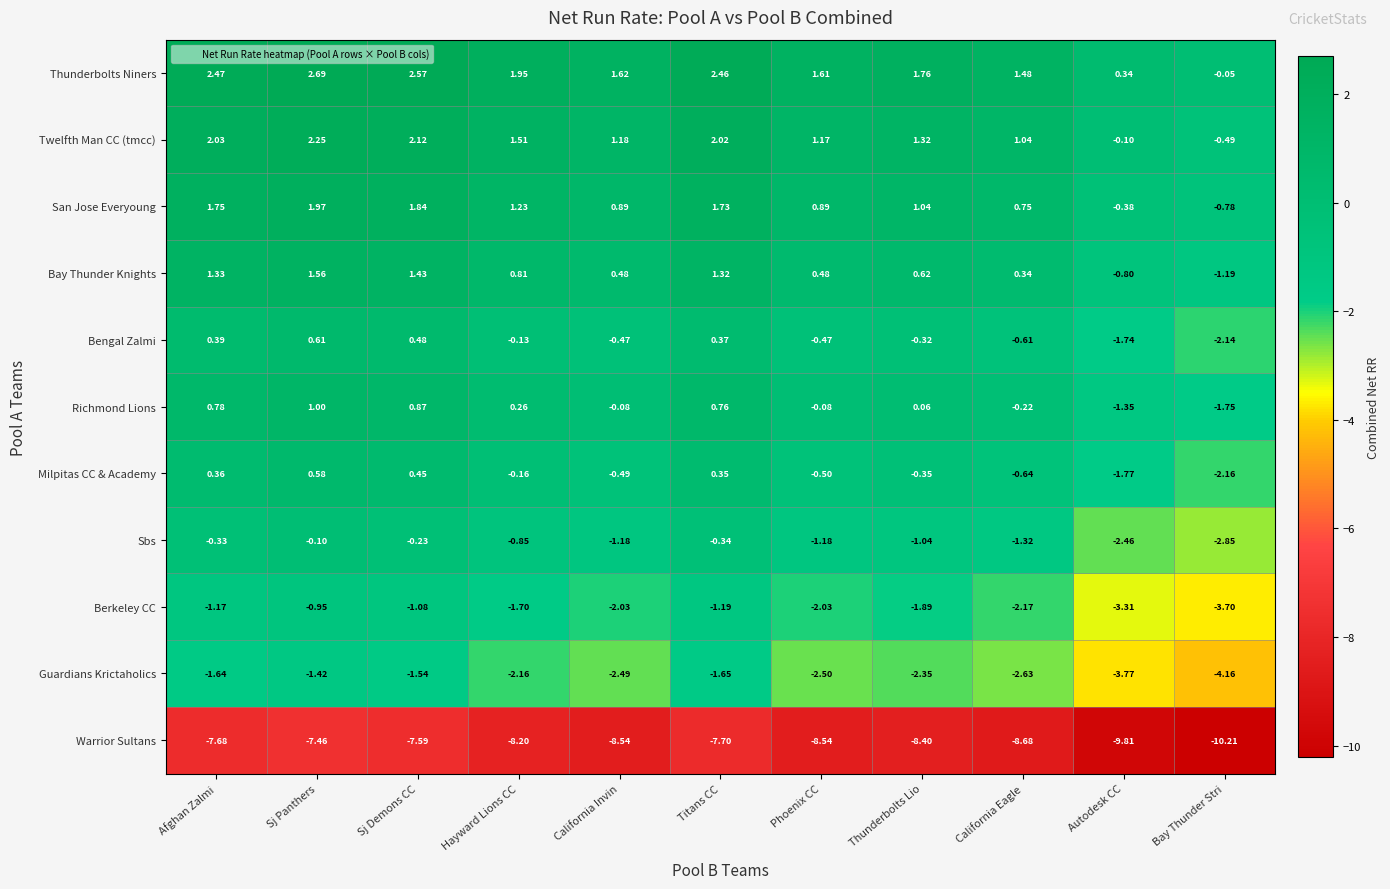

How many data points does each series have?

11